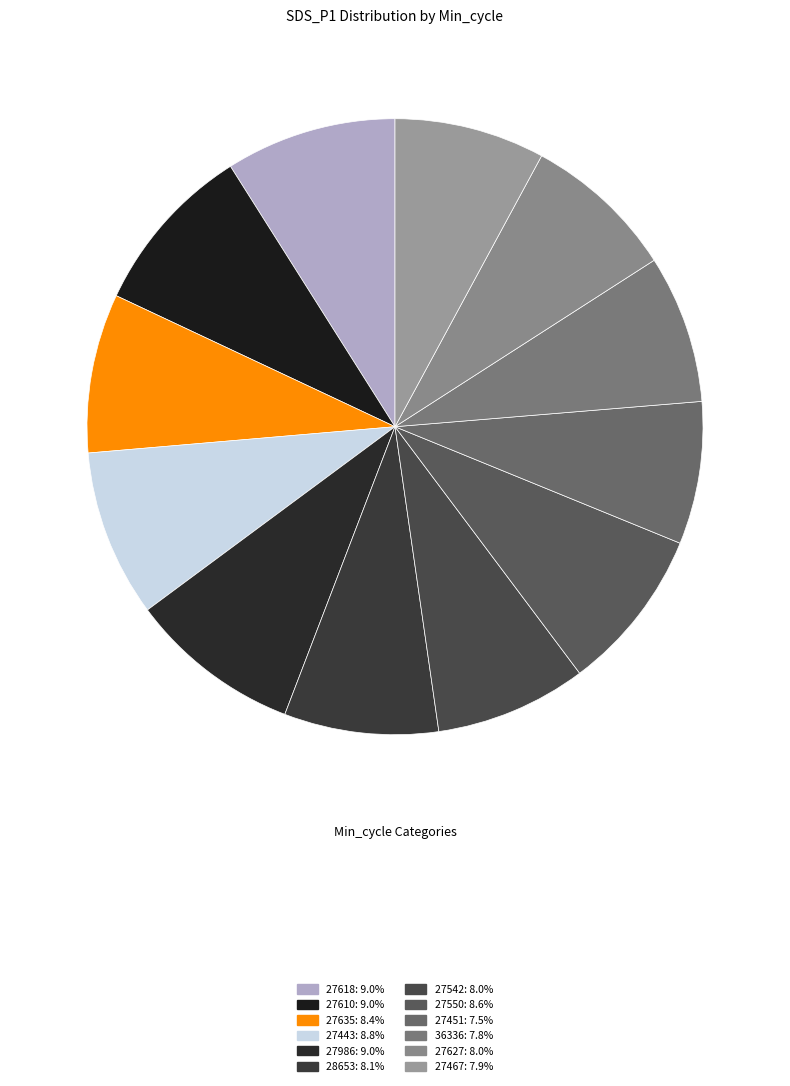

To the nearest percent, what is the combined percentage of 28653 and 27618?

17%